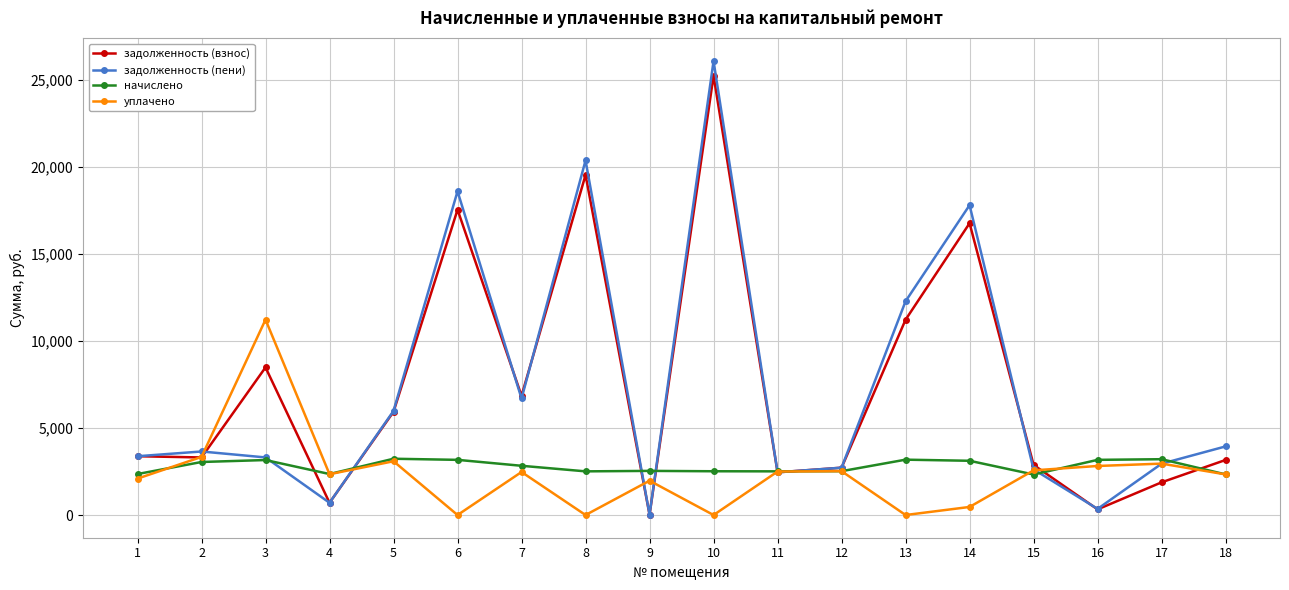

What is the value of the уплачено point at the 15th from the left?

2566.5